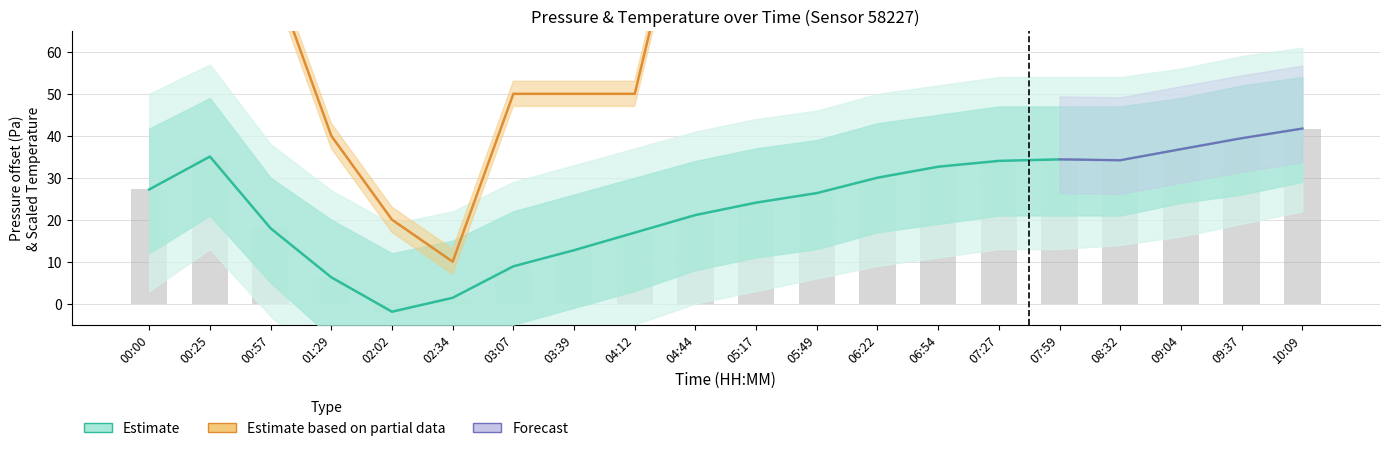

True or false: temperature has a value of 327.9 at 09:04.

False